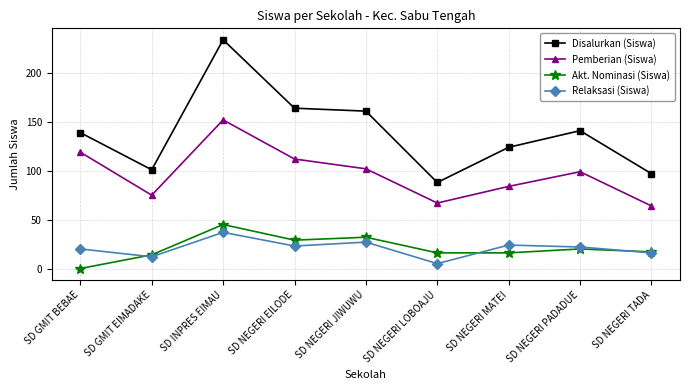

At SD NEGERI LOBOAJU, list the series in order from largest to smallest.

Disalurkan (Siswa), Pemberian (Siswa), Akt. Nominasi (Siswa), Relaksasi (Siswa)